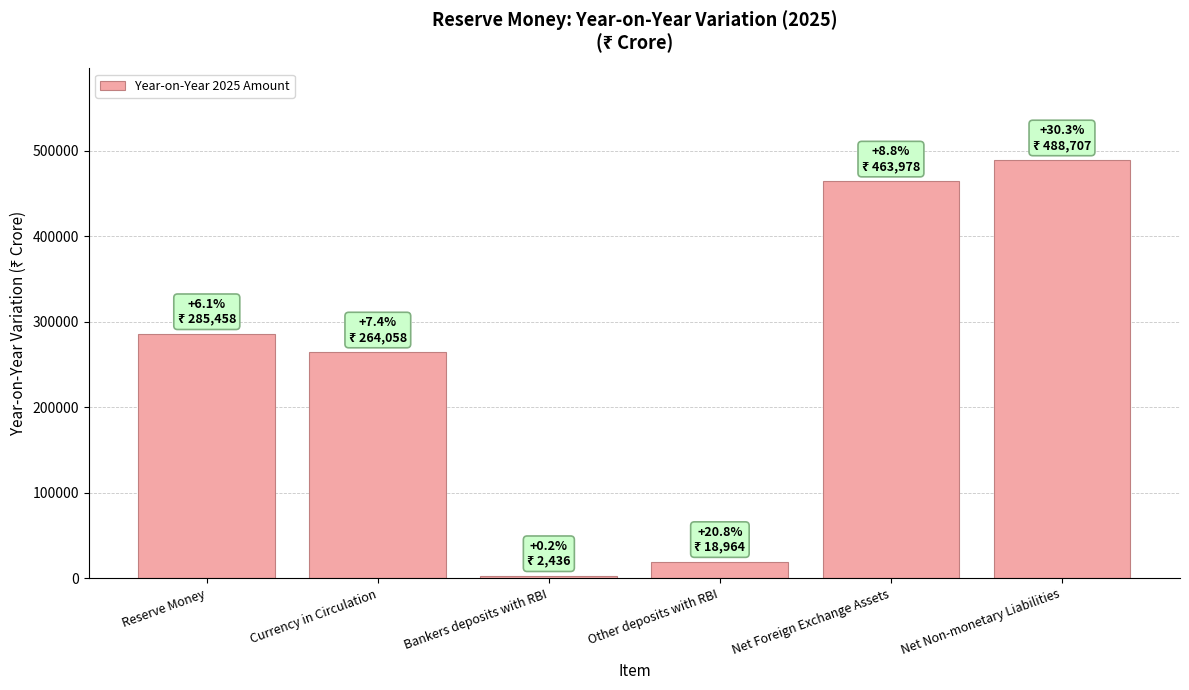

At which category does the chart reach its minimum across all series?

Bankers deposits with RBI